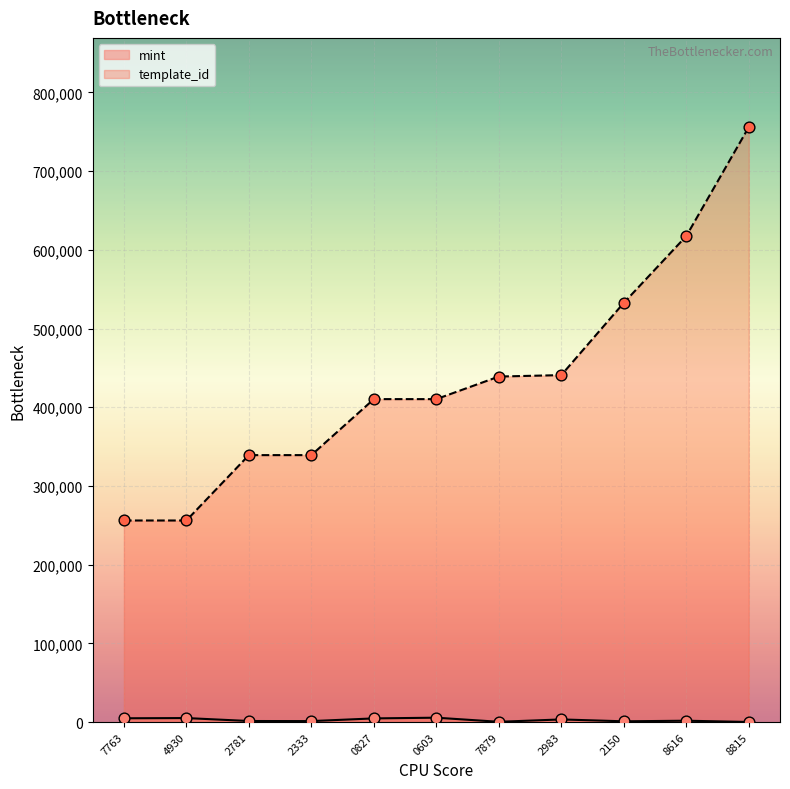

At which category is the sum across all series the highest?

8815